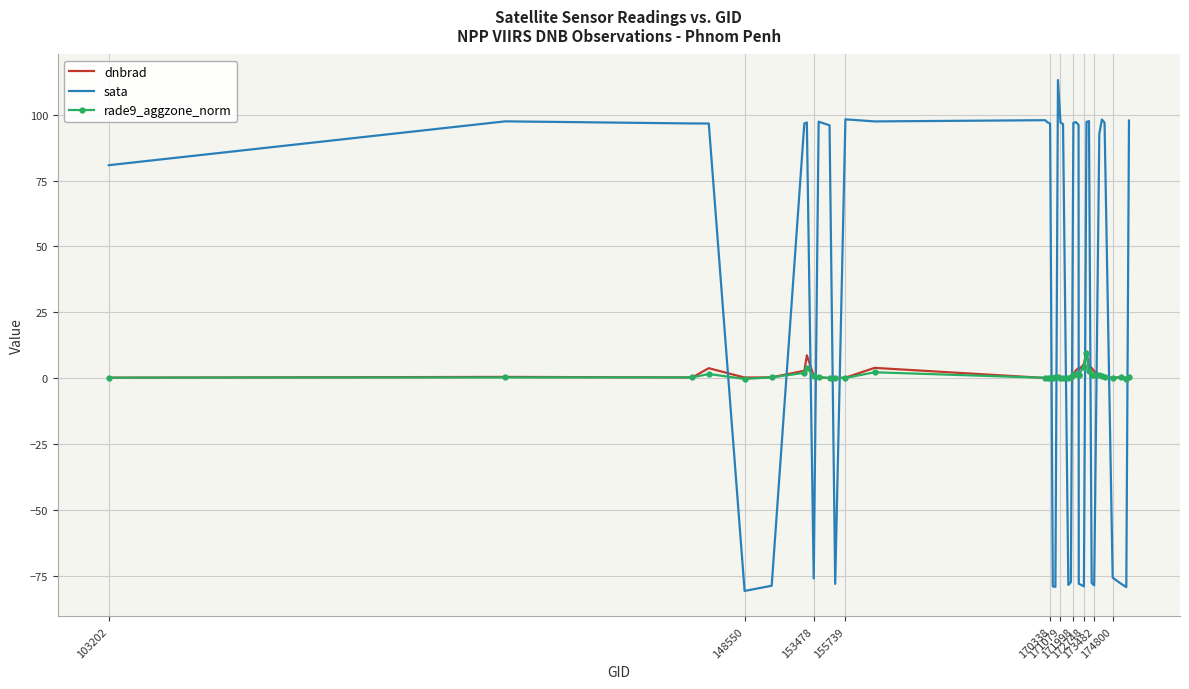

What is the highest value of the dnbrad series?

10.1